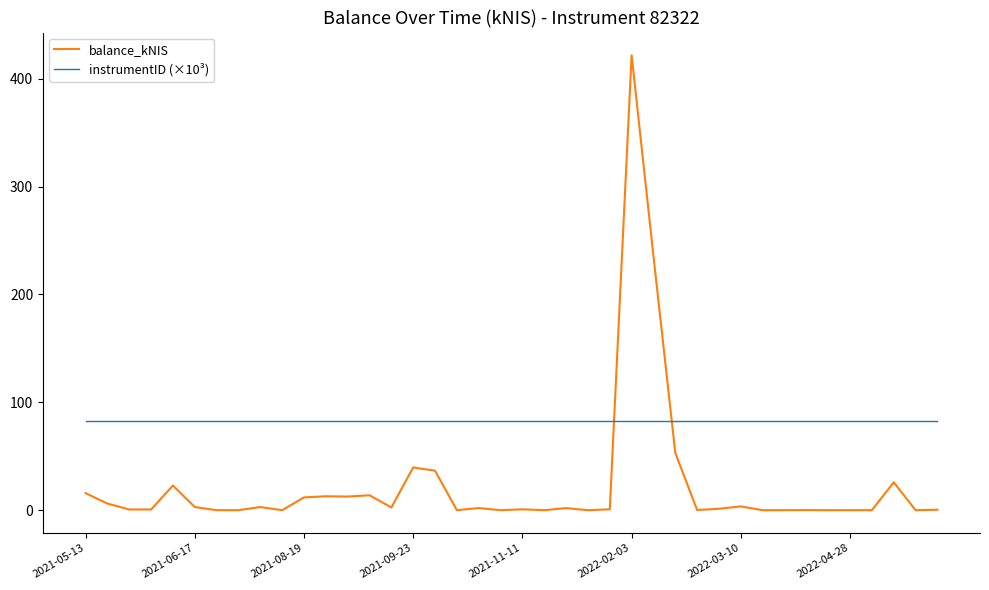

What is the highest value of the balance_kNIS series?

421.8